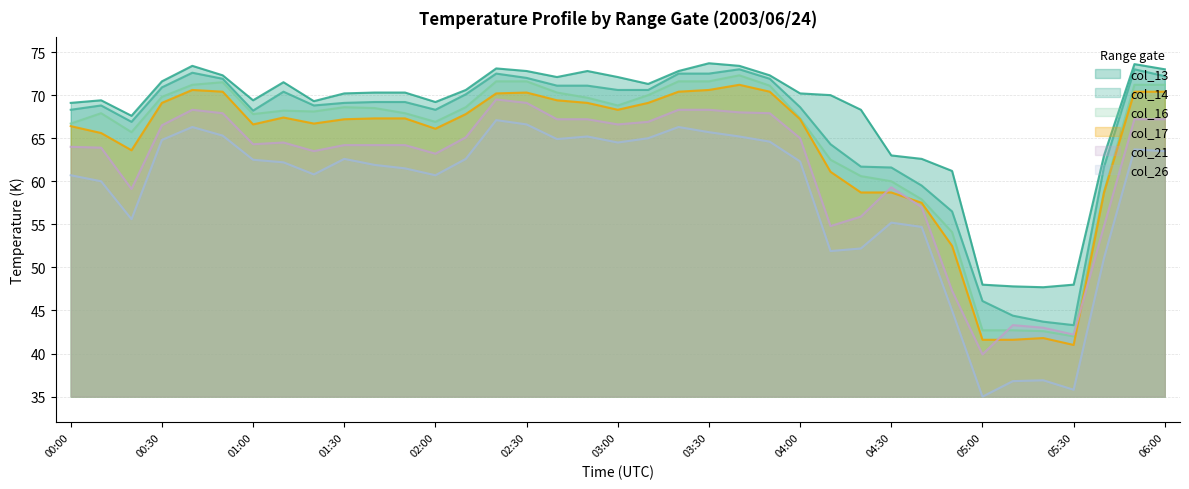

At which category is the sum across all series the highest?

02:20